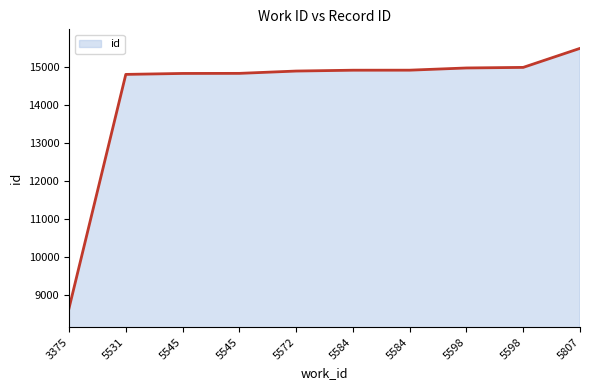

The chart shows a value of 14906 at 5584. True or false?

True